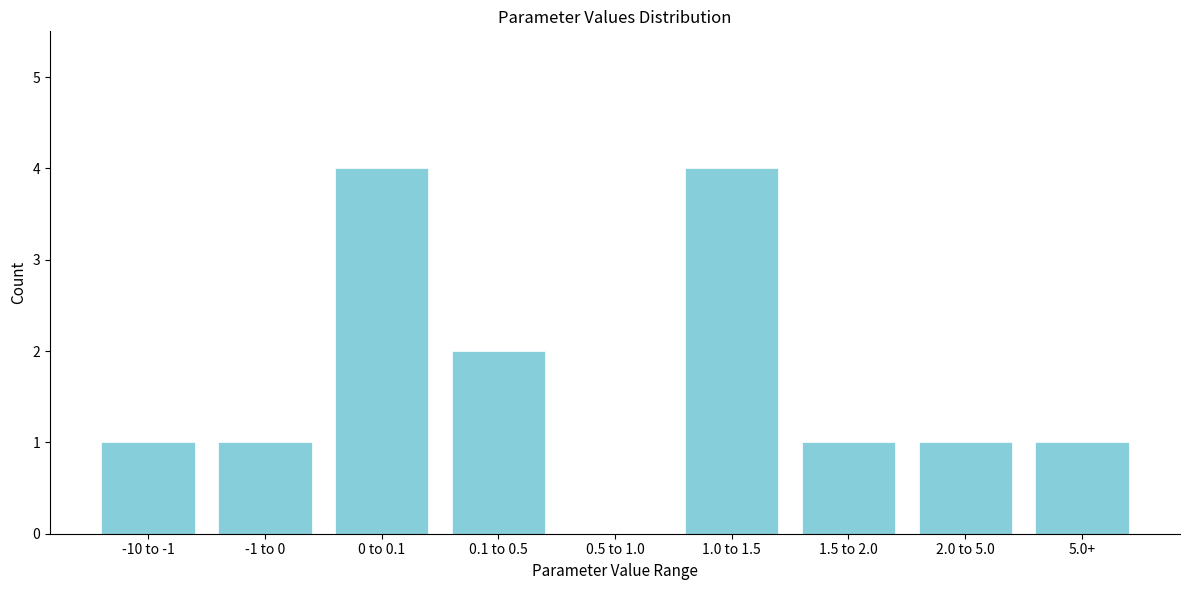

Reading left to right, transcribe all the data shown in this chart.

-10 to -1=1	-1 to 0=1	0 to 0.1=4	0.1 to 0.5=2	0.5 to 1.0=0	1.0 to 1.5=4	1.5 to 2.0=1	2.0 to 5.0=1	5.0+=1